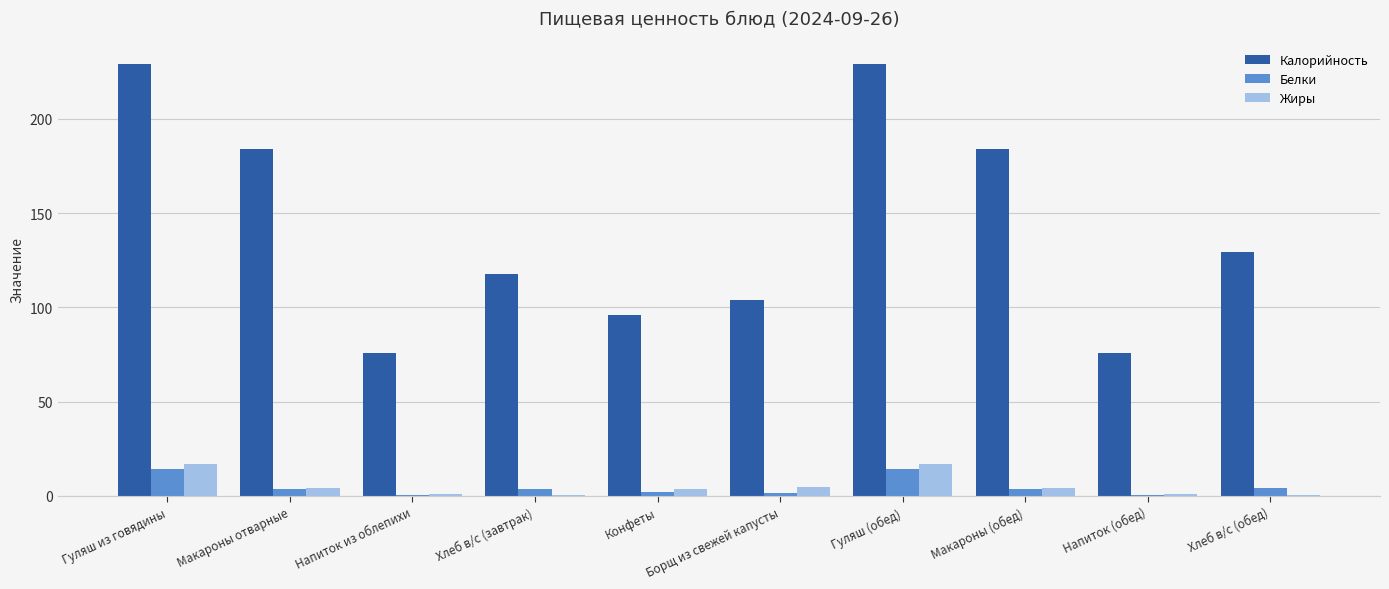

Is the value of Жиры at Напиток (обед) greater than the value of Белки at Макароны (обед)?

No